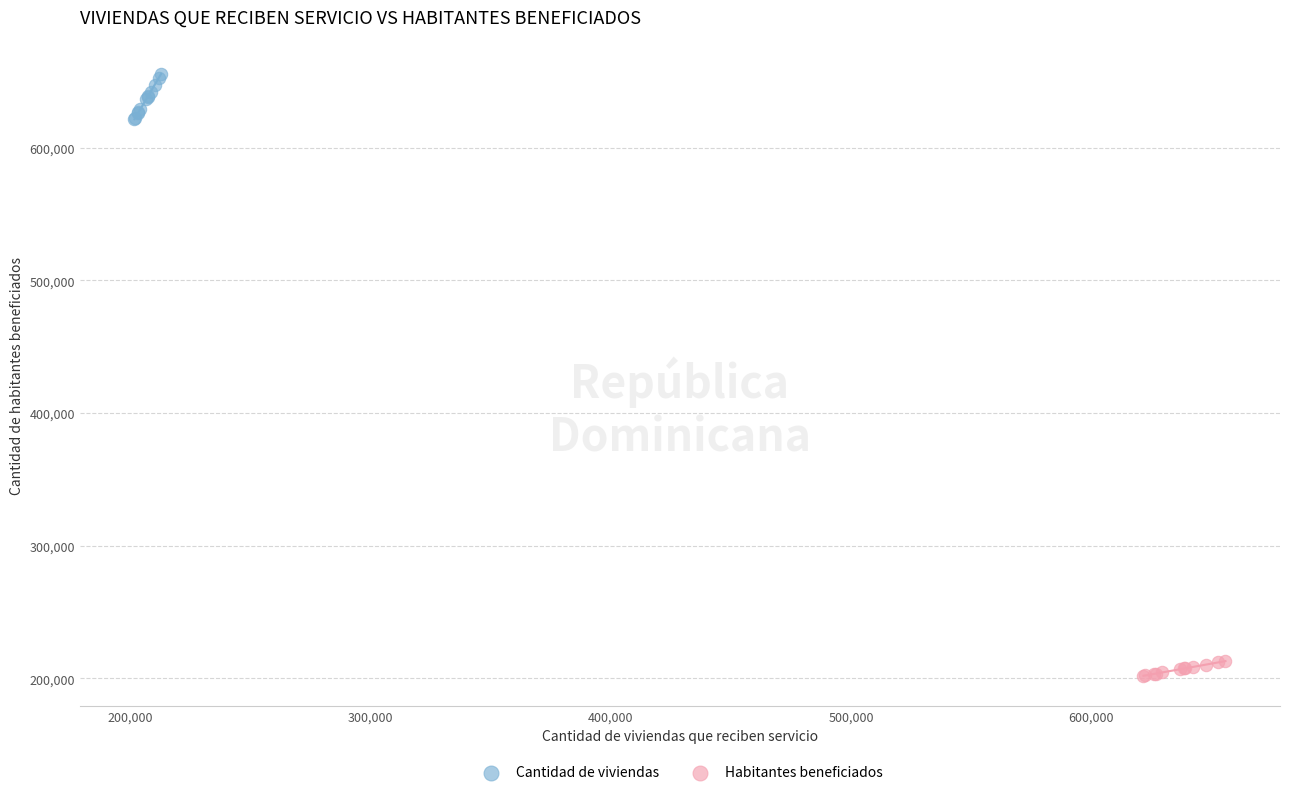

Which series has the widest spread of Y values?

Cantidad de viviendas